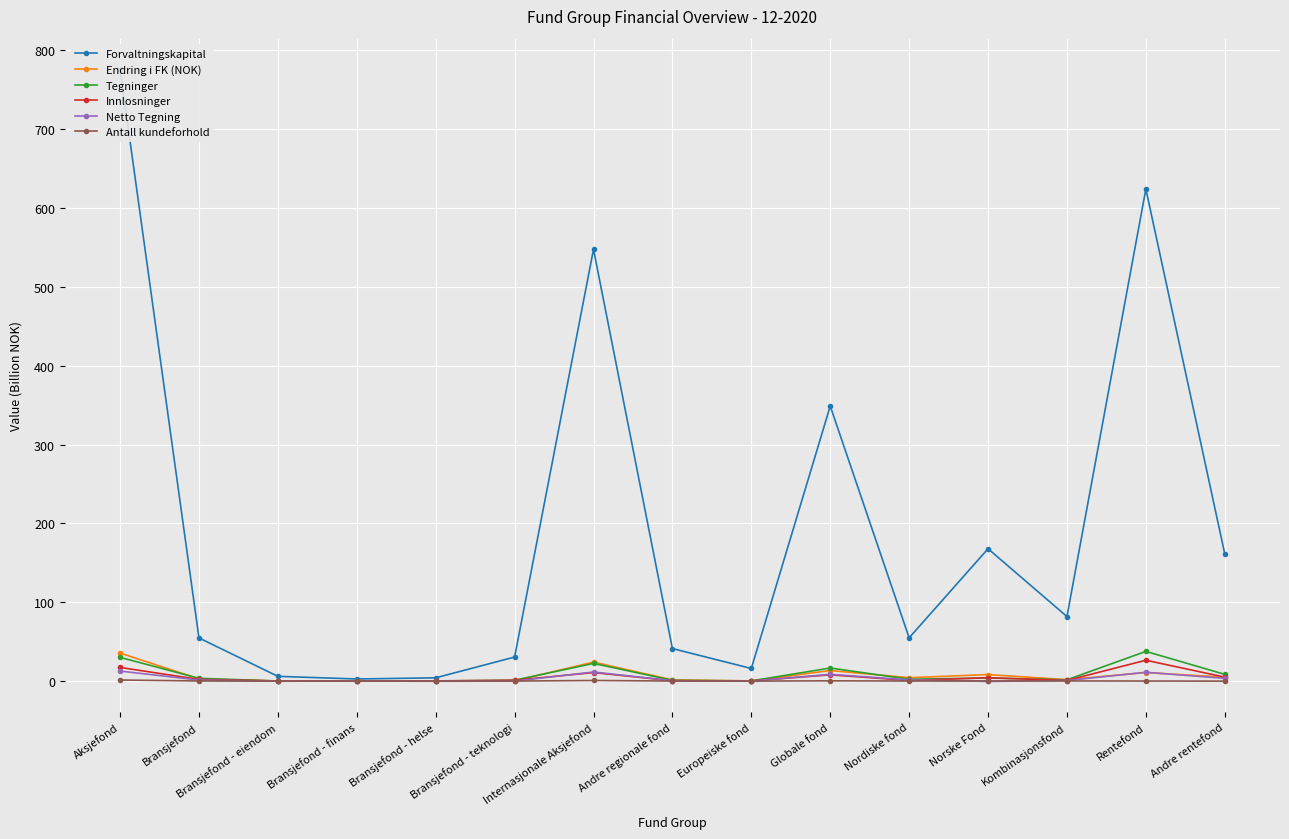

Reading left to right, transcribe all the data shown in this chart.

Forvaltningskapital: Aksjefond=775.8	Bransjefond=54.8	Bransjefond - eiendom=6.1	Bransjefond - finans=2.8	Bransjefond - helse=4.2	Bransjefond - teknologi=30.6	Internasjonale Aksjefond=547.5	Andre regionale fond=41.3	Europeiske fond=16.1	Globale fond=348.8	Nordiske fond=54.9	Norske Fond=167.9	Kombinasjonsfond=81.9	Rentefond=624.0	Andre rentefond=161.4
Endring i FK (NOK): Aksjefond=35.6	Bransjefond=2.9	Bransjefond - eiendom=0.1	Bransjefond - finans=0.1	Bransjefond - helse=-0.1	Bransjefond - teknologi=0.5	Internasjonale Aksjefond=24.1	Andre regionale fond=1.6	Europeiske fond=0.3	Globale fond=13.5	Nordiske fond=4.4	Norske Fond=8.4	Kombinasjonsfond=1.9	Rentefond=10.9	Andre rentefond=5.0
Tegninger: Aksjefond=30.2	Bransjefond=3.6	Bransjefond - eiendom=0.2	Bransjefond - finans=0.2	Bransjefond - helse=0.3	Bransjefond - teknologi=1.2	Internasjonale Aksjefond=22.5	Andre regionale fond=1.0	Europeiske fond=0.3	Globale fond=16.7	Nordiske fond=2.5	Norske Fond=4.0	Kombinasjonsfond=1.7	Rentefond=37.7	Andre rentefond=8.6
Innlosninger: Aksjefond=17.4	Bransjefond=2.2	Bransjefond - eiendom=0.2	Bransjefond - finans=0.1	Bransjefond - helse=0.3	Bransjefond - teknologi=1.1	Internasjonale Aksjefond=10.9	Andre regionale fond=0.5	Europeiske fond=0.3	Globale fond=8.0	Nordiske fond=0.9	Norske Fond=4.3	Kombinasjonsfond=0.9	Rentefond=26.5	Andre rentefond=5.1
Netto Tegning: Aksjefond=12.8	Bransjefond=1.4	Bransjefond - eiendom=-0.1	Bransjefond - finans=0.1	Bransjefond - helse=-0.1	Bransjefond - teknologi=0.0	Internasjonale Aksjefond=11.6	Andre regionale fond=0.5	Europeiske fond=0.0	Globale fond=8.6	Nordiske fond=1.6	Norske Fond=-0.3	Kombinasjonsfond=0.8	Rentefond=11.2	Andre rentefond=3.5
Antall kundeforhold: Aksjefond=1.4	Bransjefond=0.2	Bransjefond - eiendom=0.0	Bransjefond - finans=0.0	Bransjefond - helse=0.0	Bransjefond - teknologi=0.1	Internasjonale Aksjefond=0.9	Andre regionale fond=0.1	Europeiske fond=0.0	Globale fond=0.4	Nordiske fond=0.2	Norske Fond=0.3	Kombinasjonsfond=0.2	Rentefond=0.1	Andre rentefond=0.0